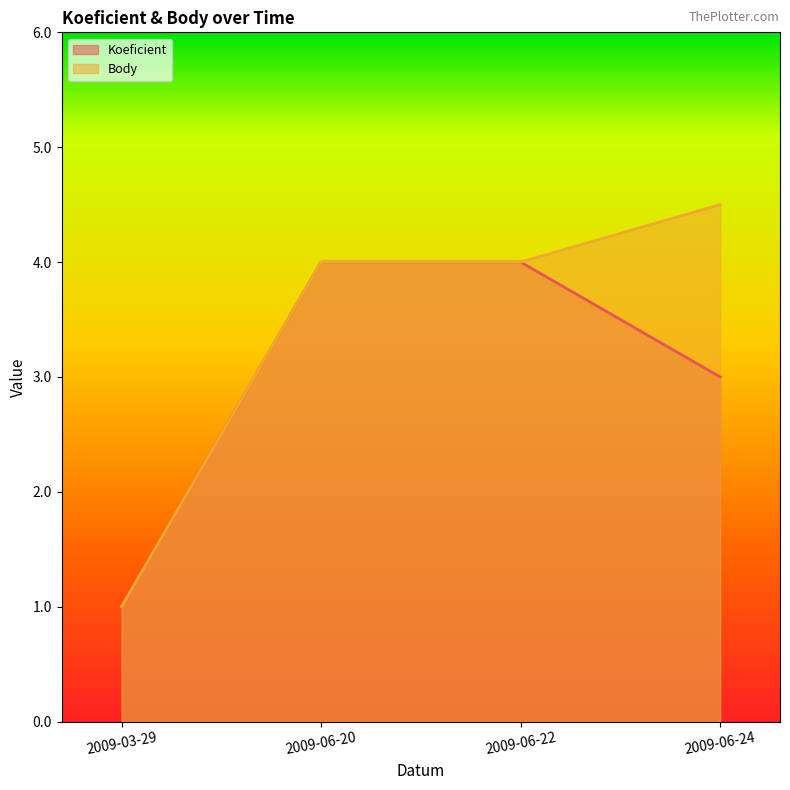

Which category has the highest value across all series?

2009-06-24